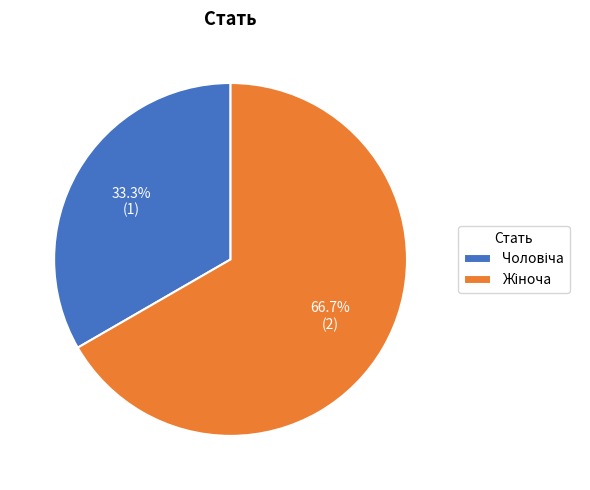

Does any single category account for the majority?

Yes